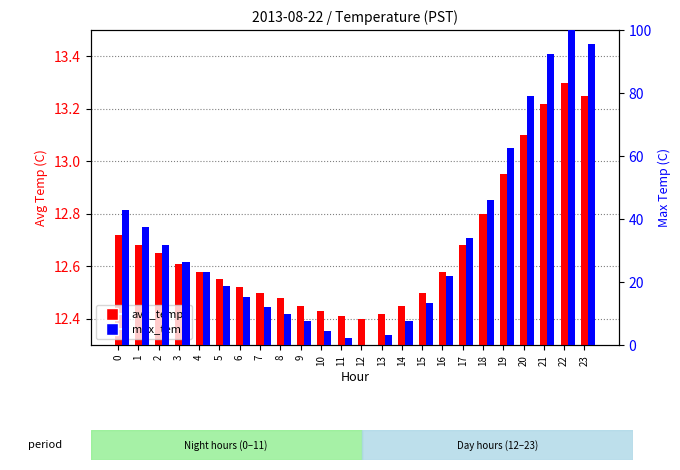

What is the value of the max_temp bar at the 22nd from the left?

92.3